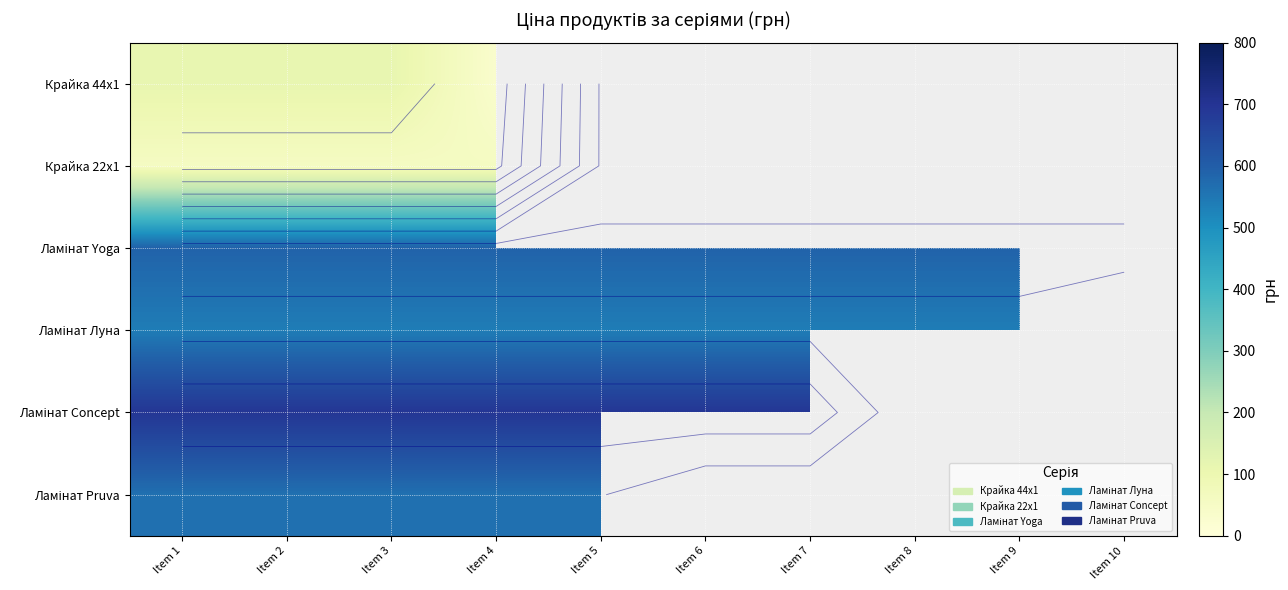

What is the maximum value for Крайка 44x1?

114.1